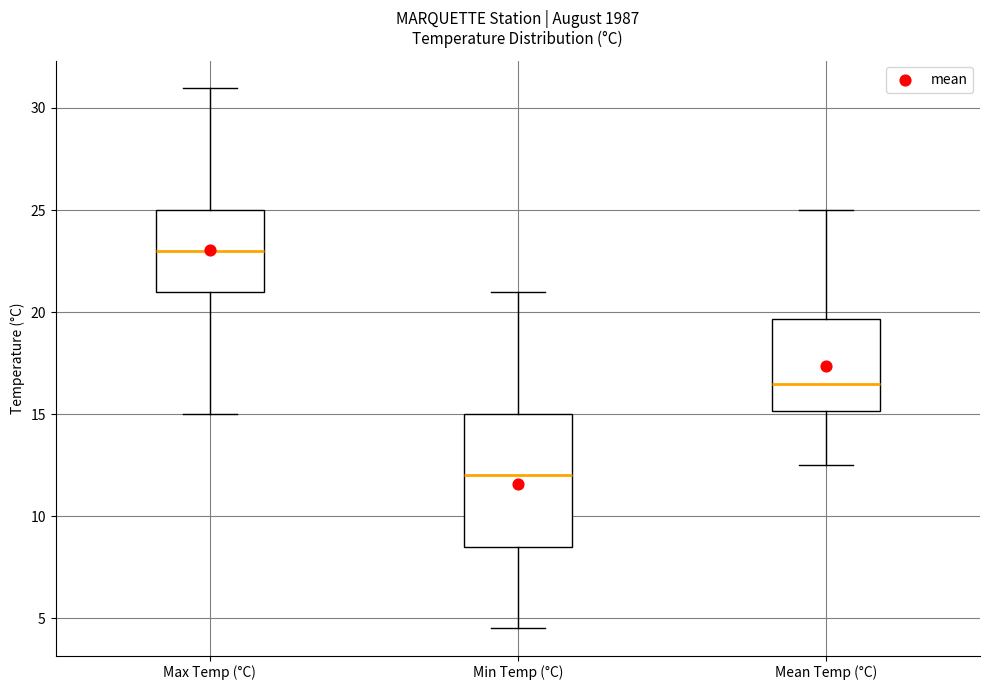

Where is the upper edge of the box for Min Temp (°C) on the y-axis? The values are not printed on the chart, so give them approximately, as read against the axis.

15.0